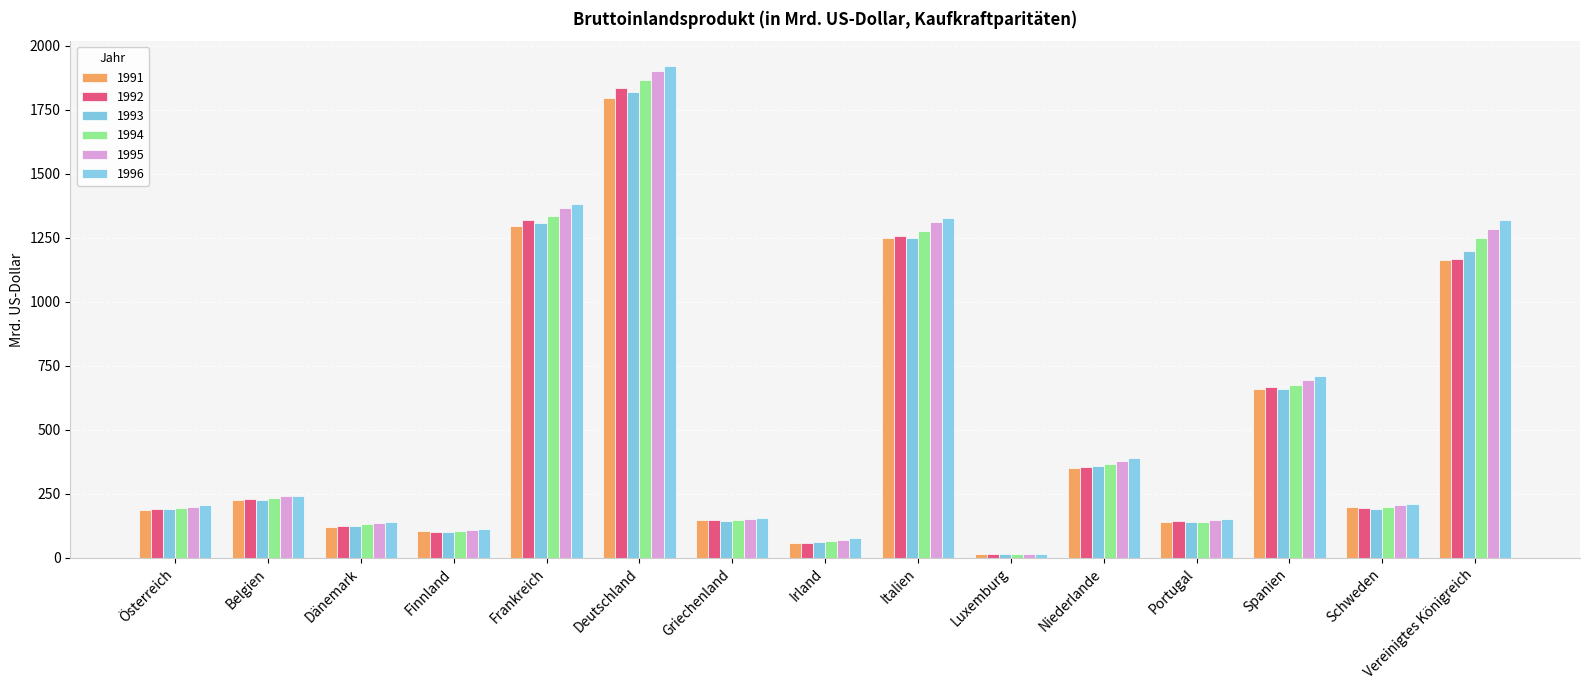

At how many categories does at least one series exceed 1610?

1